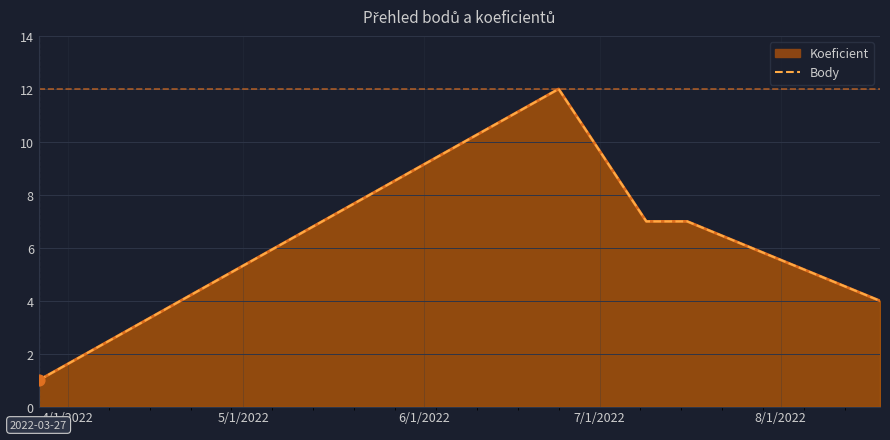

What are all the series names shown in the legend?

Koeficient, Body